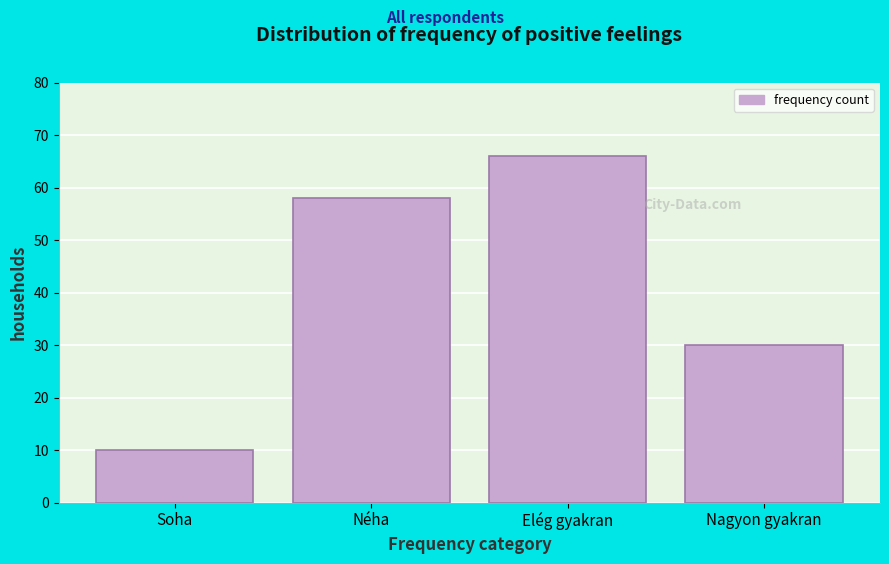

Reading left to right, what are all the values shown in this chart?

Soha=10	Néha=58	Elég gyakran=66	Nagyon gyakran=30